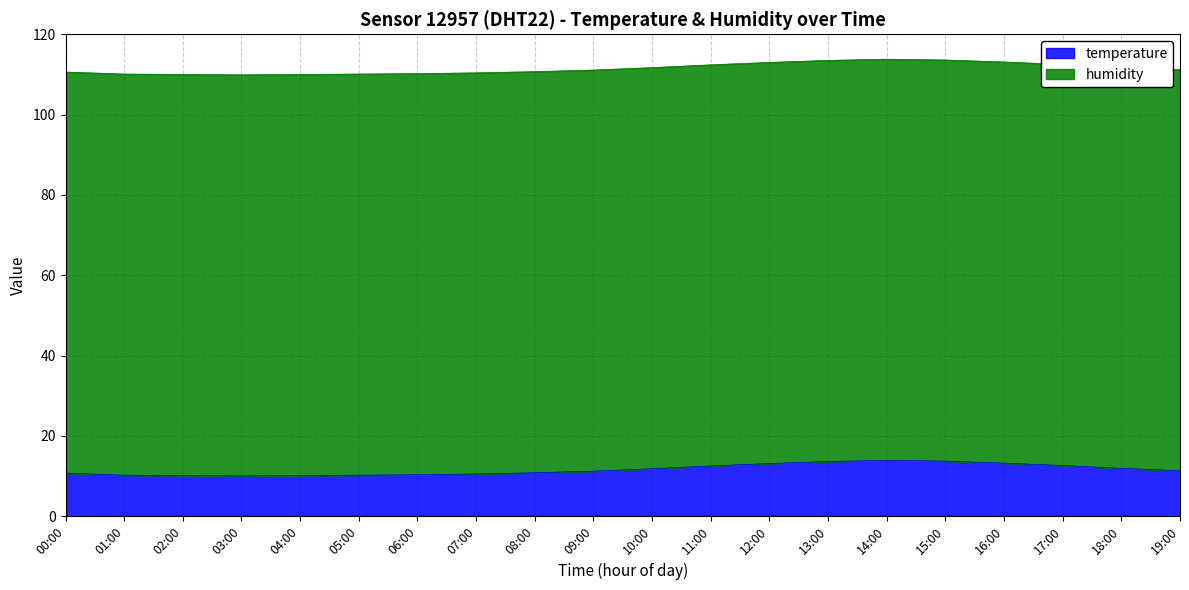

What is the difference between the second highest and minimum values?

3.7